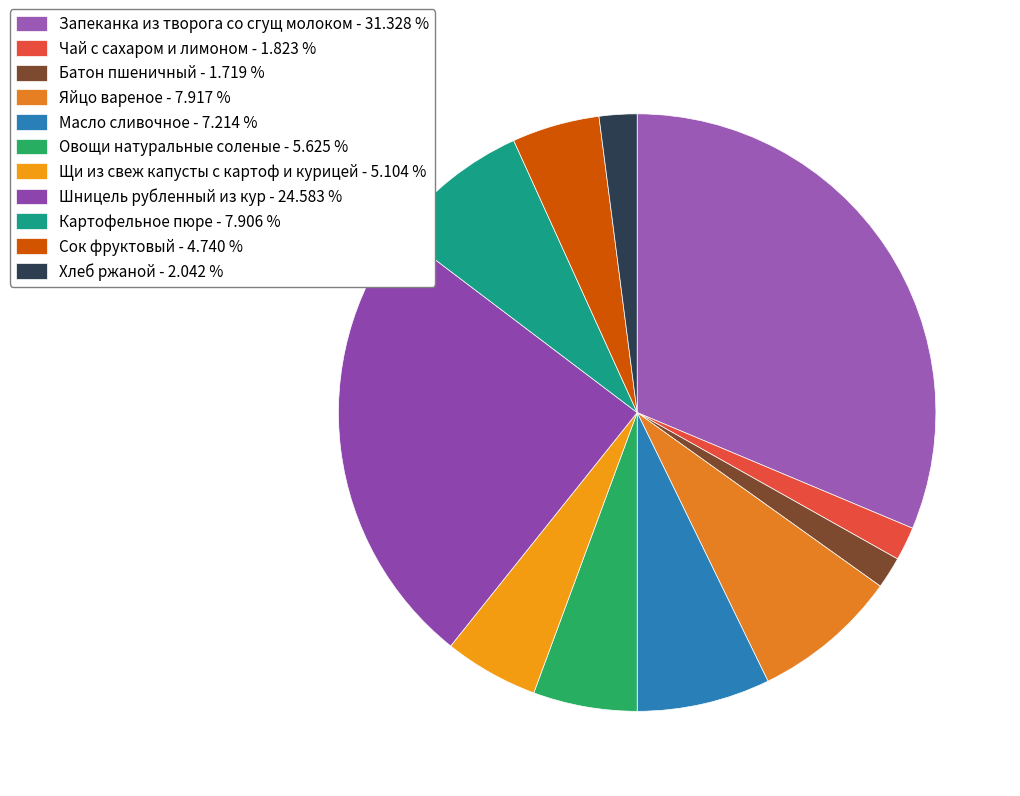

Which has a higher value, Шницель рубленный из кур or Щи из свеж капусты с картоф и курицей?

Шницель рубленный из кур